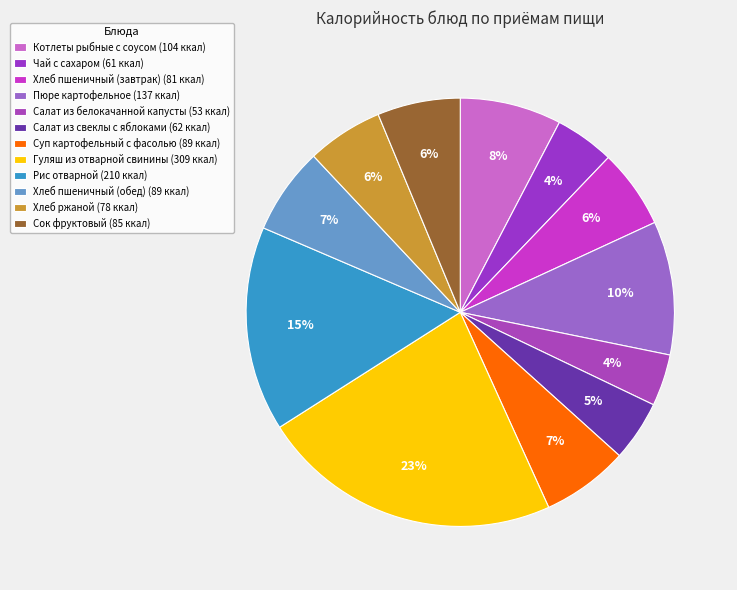

The Суп картофельный с фасолью slice represents 1% of the pie. True or false?

False